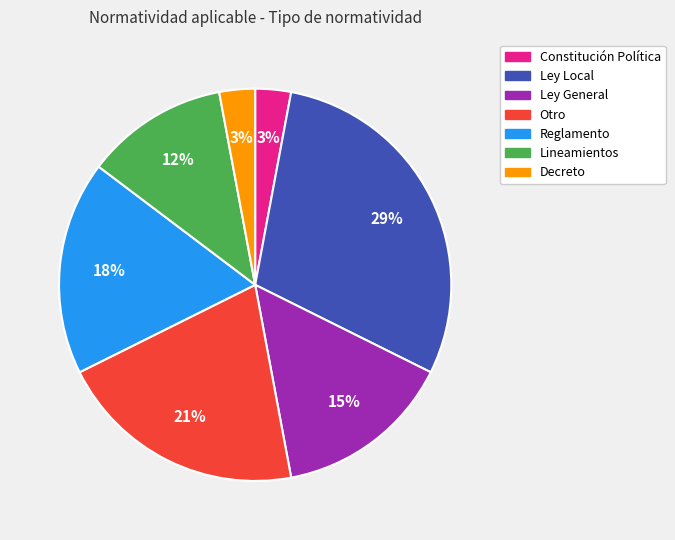

Approximately how many times larger is the value at Reglamento compared to Lineamientos?

1.5